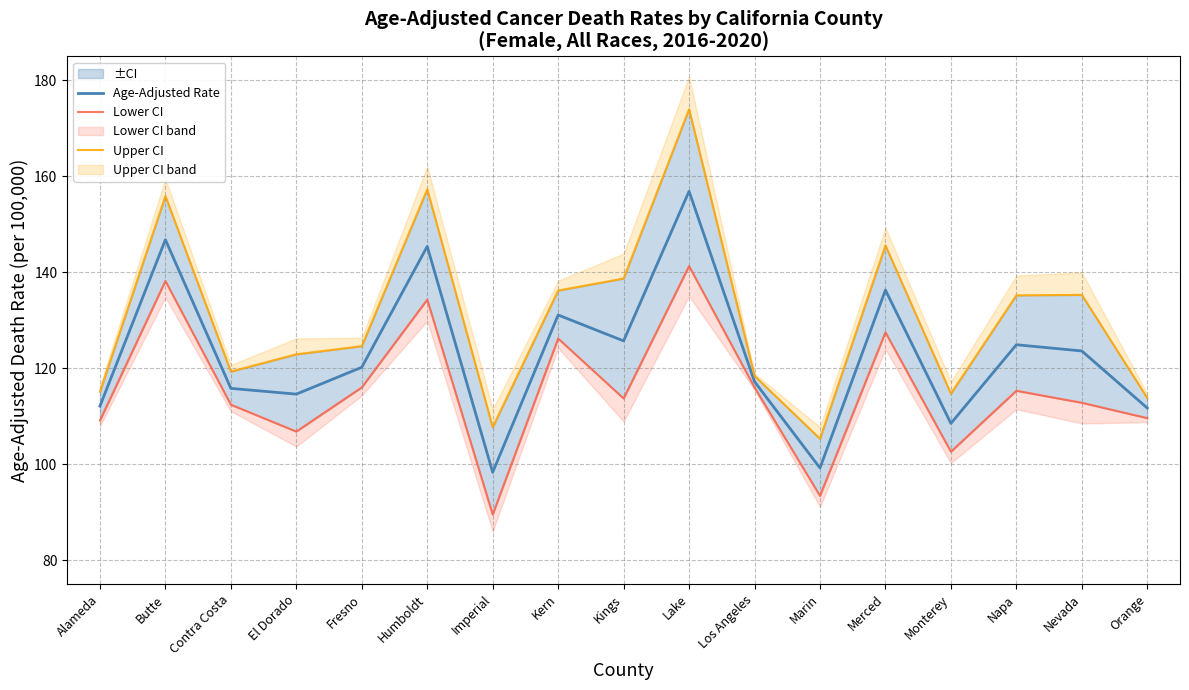

At which category does the chart reach its peak across all series?

Lake